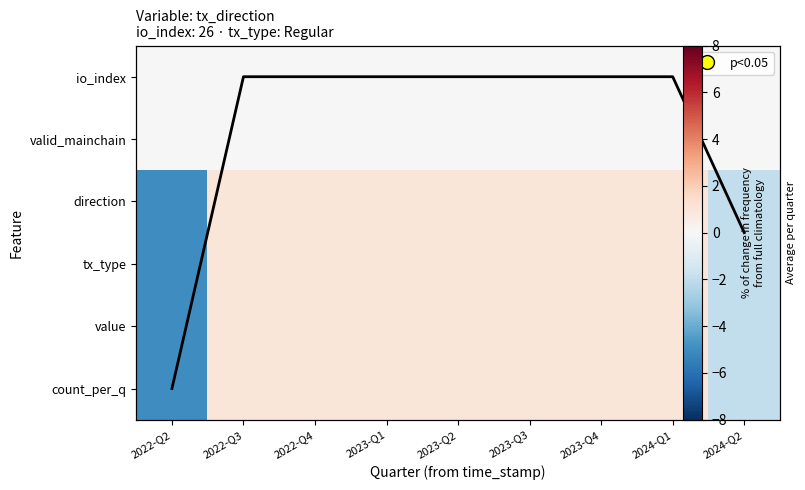

At which category does the chart reach its minimum across all series?

2022-Q2